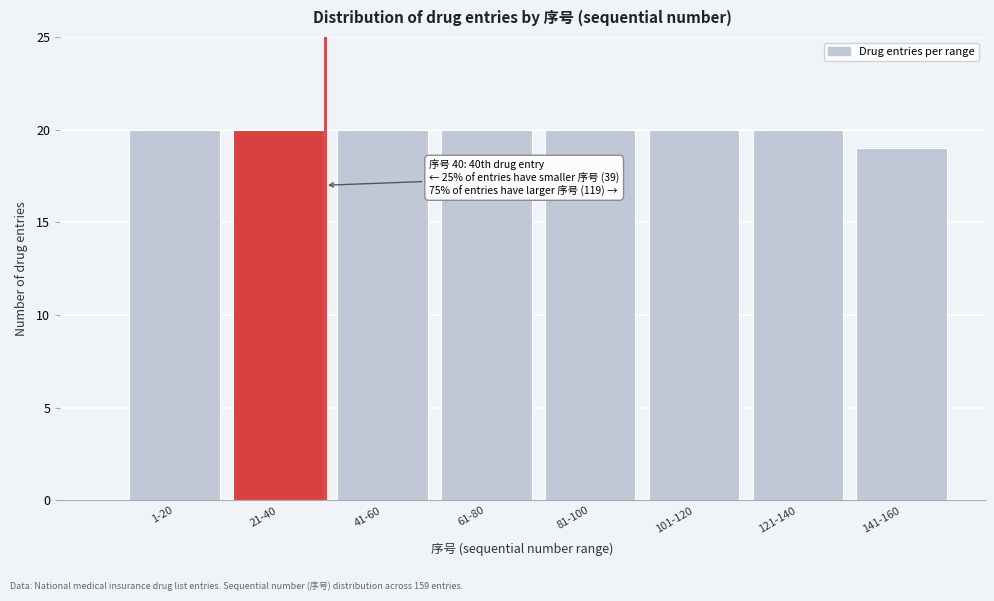

Reading left to right, list all the values displayed in this chart.

1-20=20	21-40=20	41-60=20	61-80=20	81-100=20	101-120=20	121-140=20	141-160=19